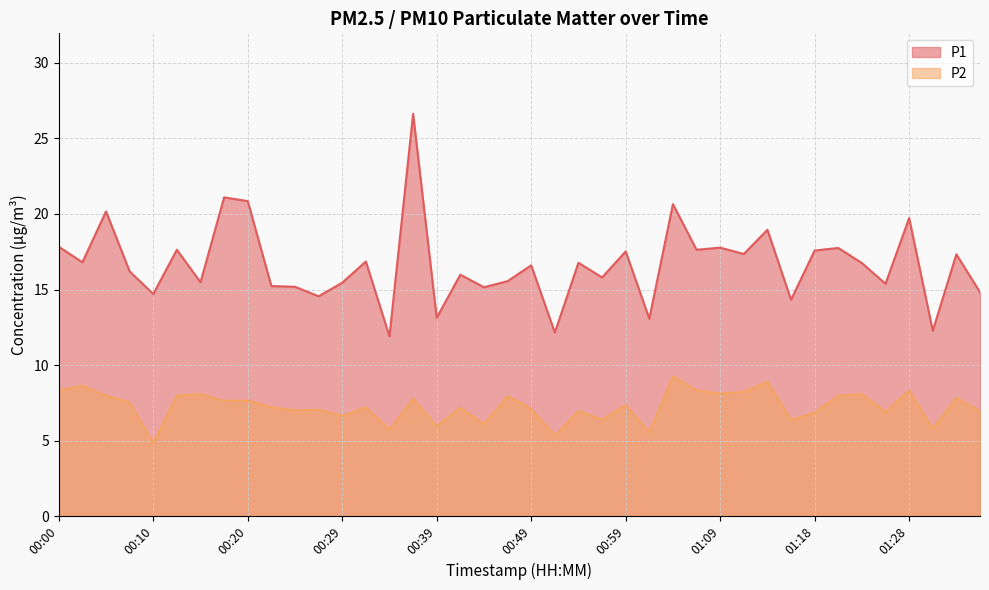

The value of P2 at 00:22 is 7.2. True or false?

True